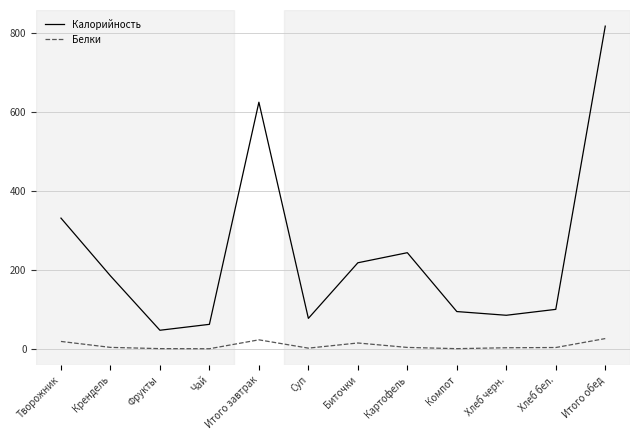

True or false: Калорийность and Белки cross at least once.

False